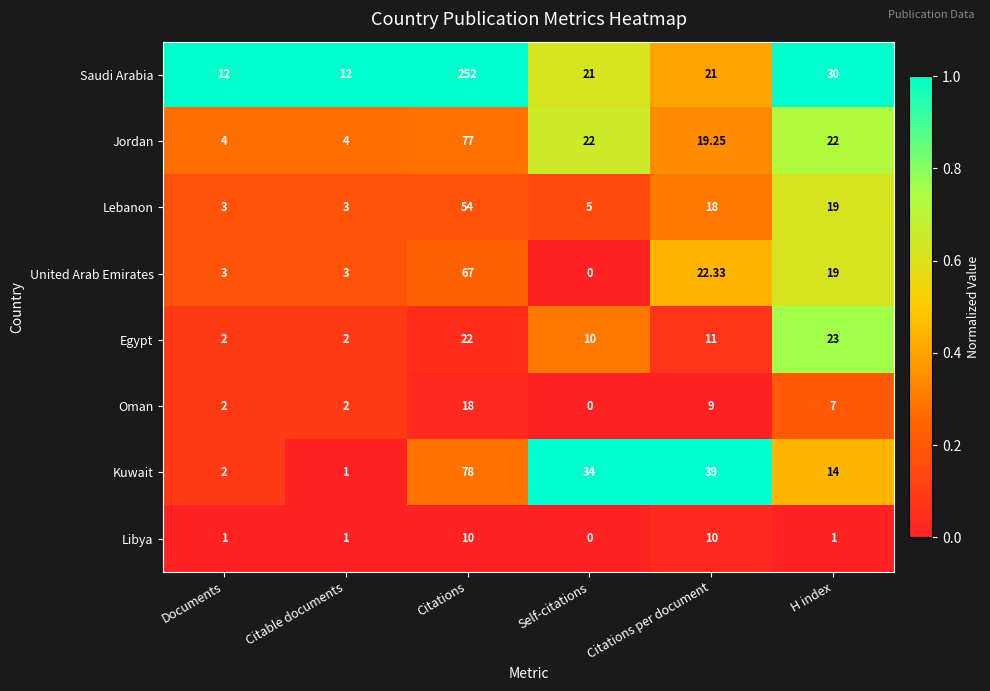

Rank the series at Citations per document from highest to lowest value.

Kuwait, United Arab Emirates, Saudi Arabia, Jordan, Lebanon, Egypt, Libya, Oman